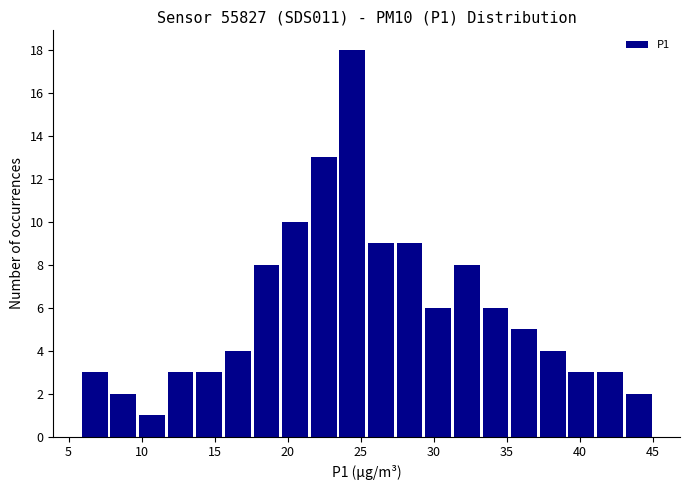

Around what value on the x-axis is the tallest bar? Give the approximate position of its centre, as read against the axis.

24.5